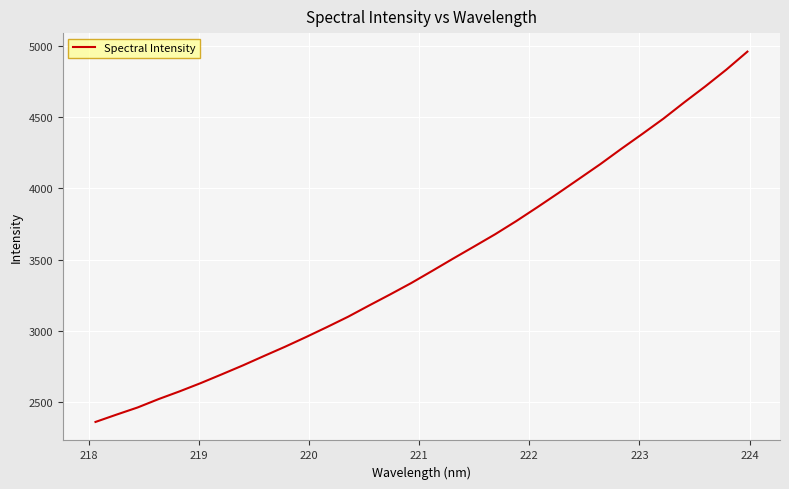

What is the maximum value shown in the chart?

4958.4